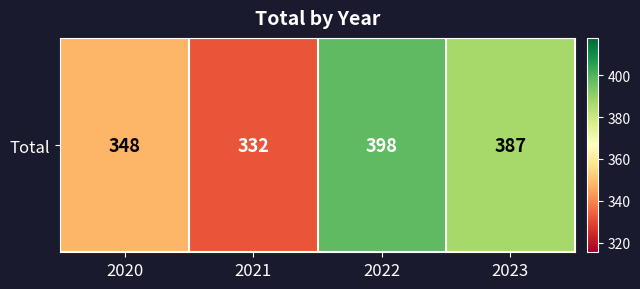

How many values are below 387?

2